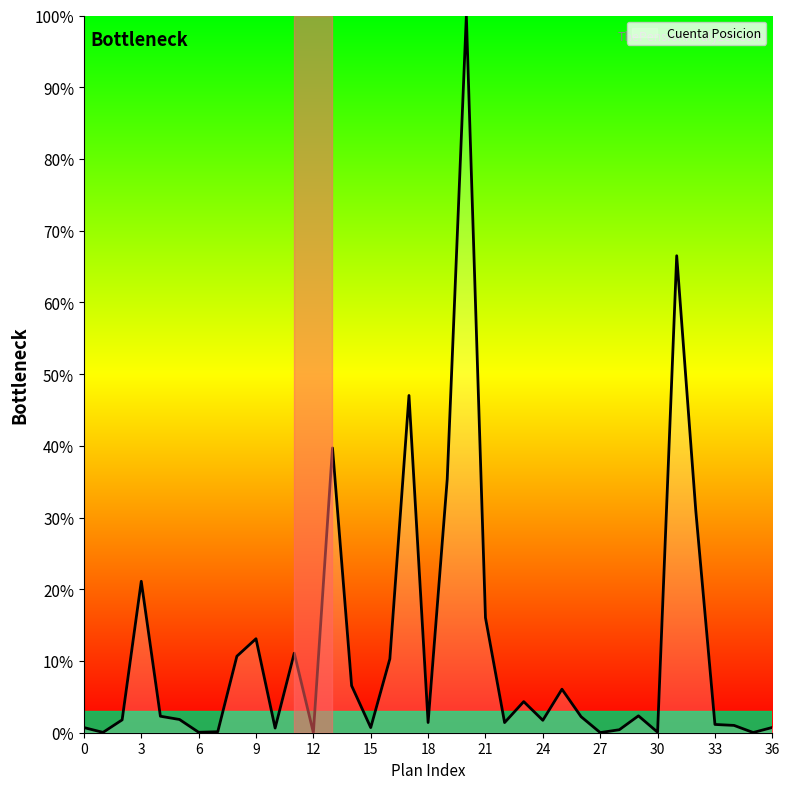

What is the difference between the maximum and minimum values?

100.0